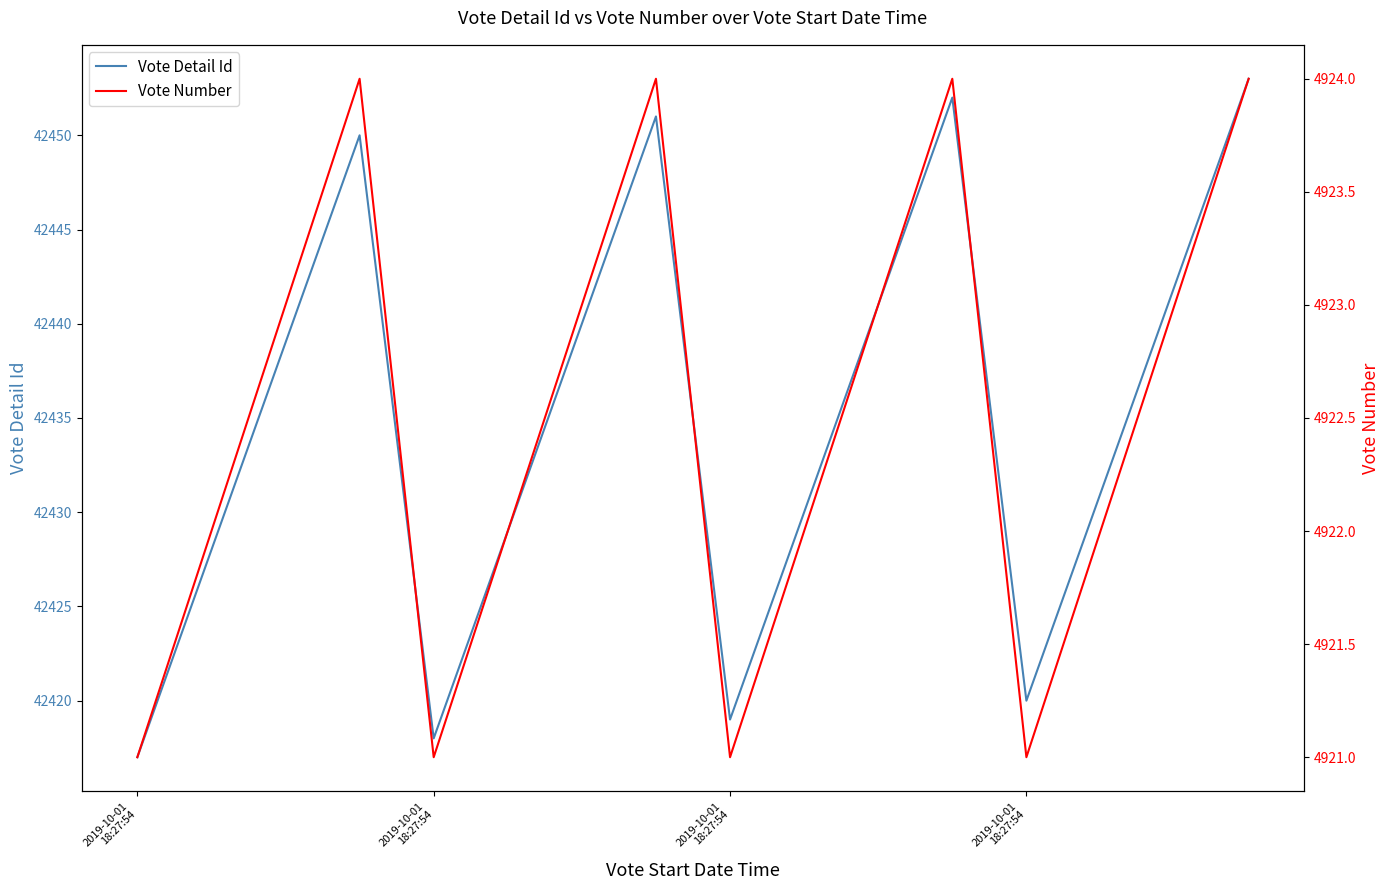

What is the difference between the highest and lowest values at 5?

37507